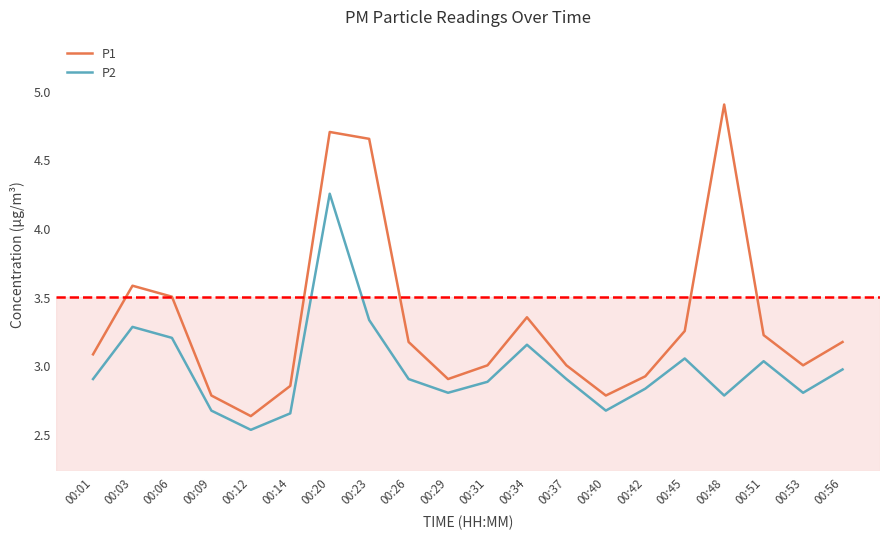

Which series has the largest total across all categories?

P1